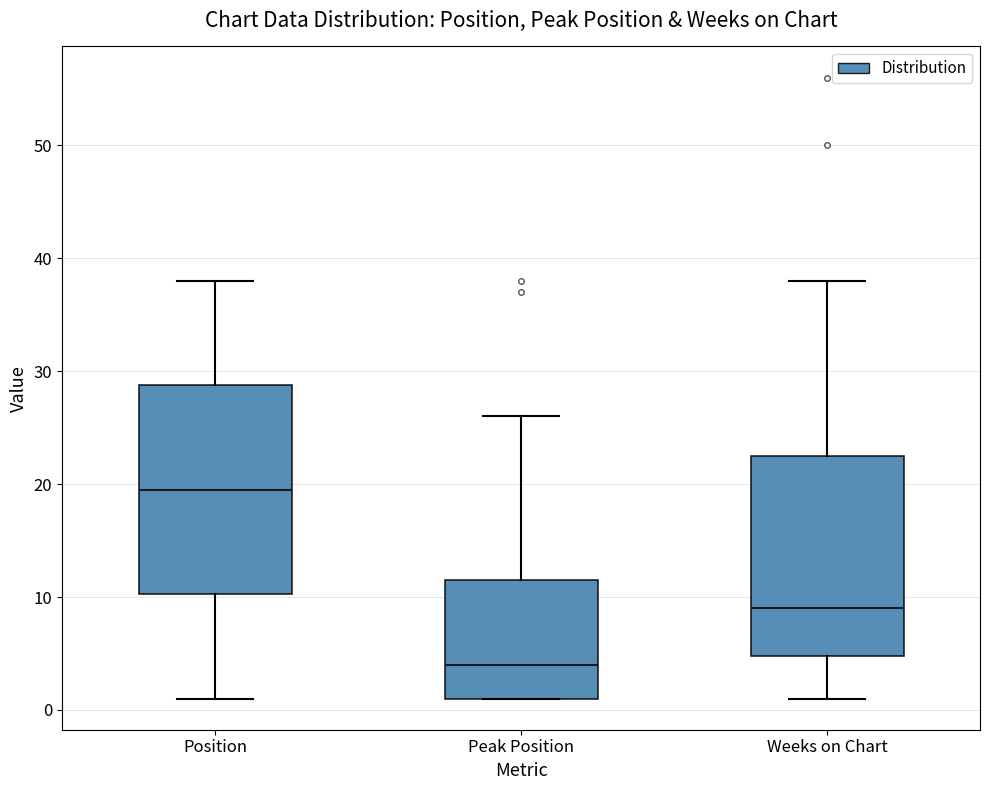

Which box has the highest median line?

Position